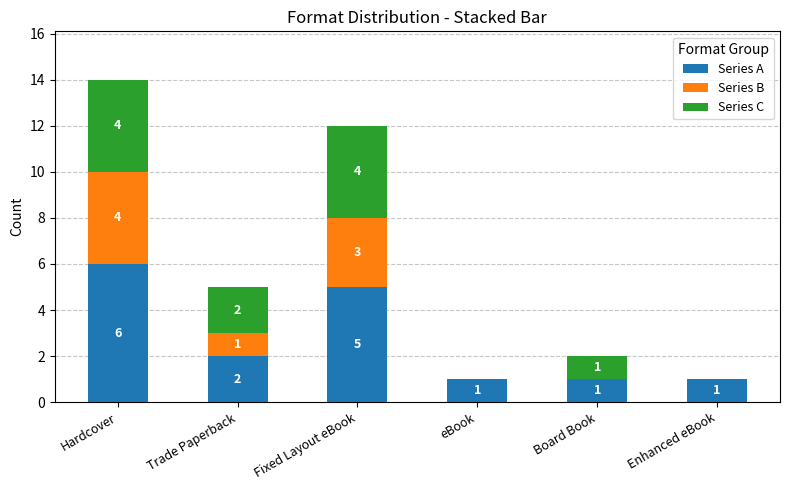

At which label does Series A reach its peak?

Hardcover